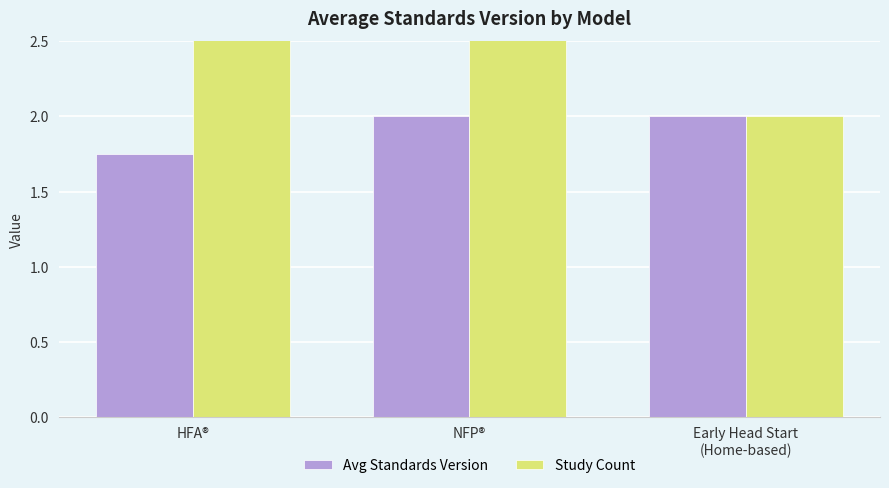

What is the label of the 3rd bar from the right?

HFA®